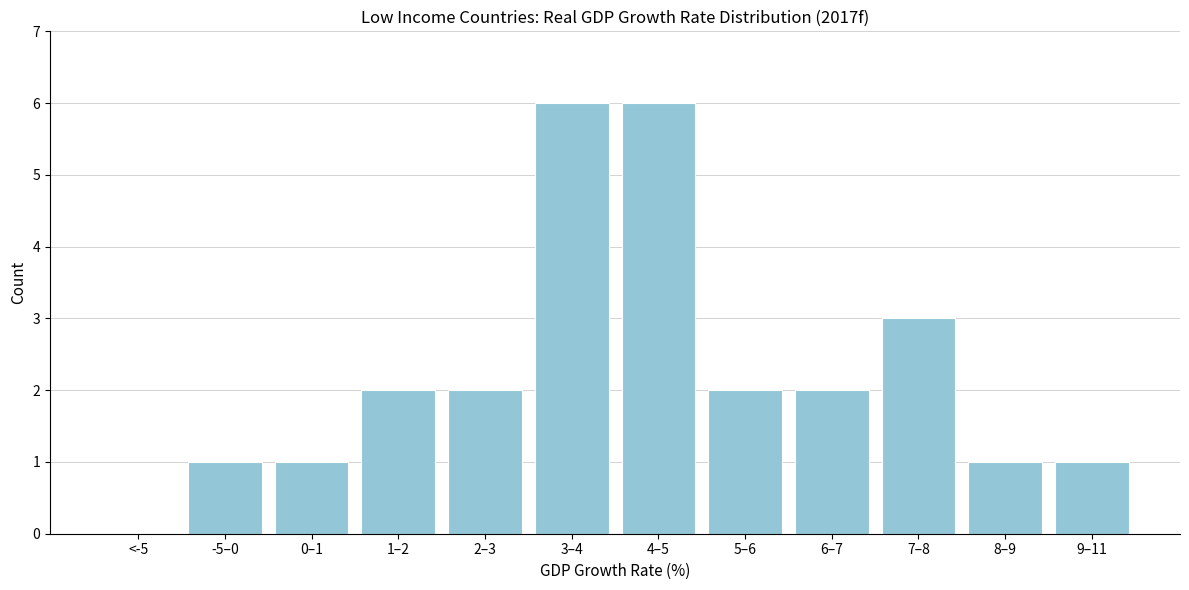

True or false: the data shows 1 at 0–1.

True